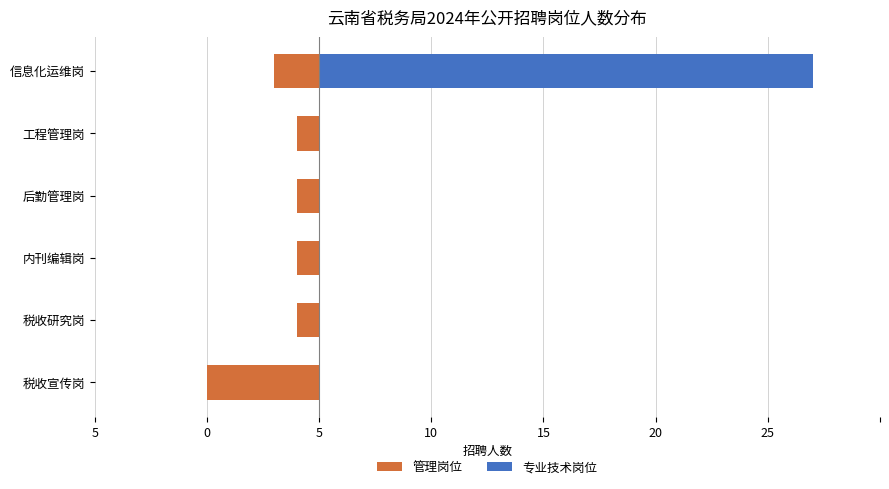

Are the bars horizontal?

Yes